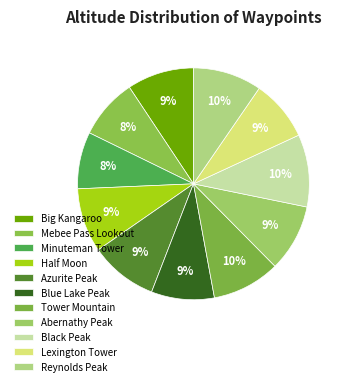

Between Minuteman Tower and Half Moon, which is larger?

Half Moon